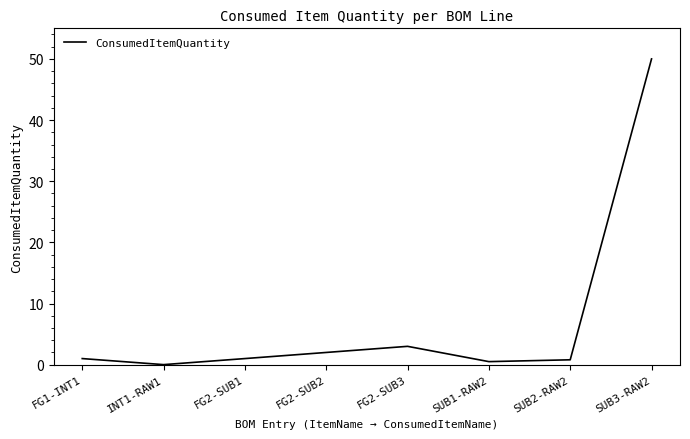

Which category has the lowest value across all series?

INT1-RAW1